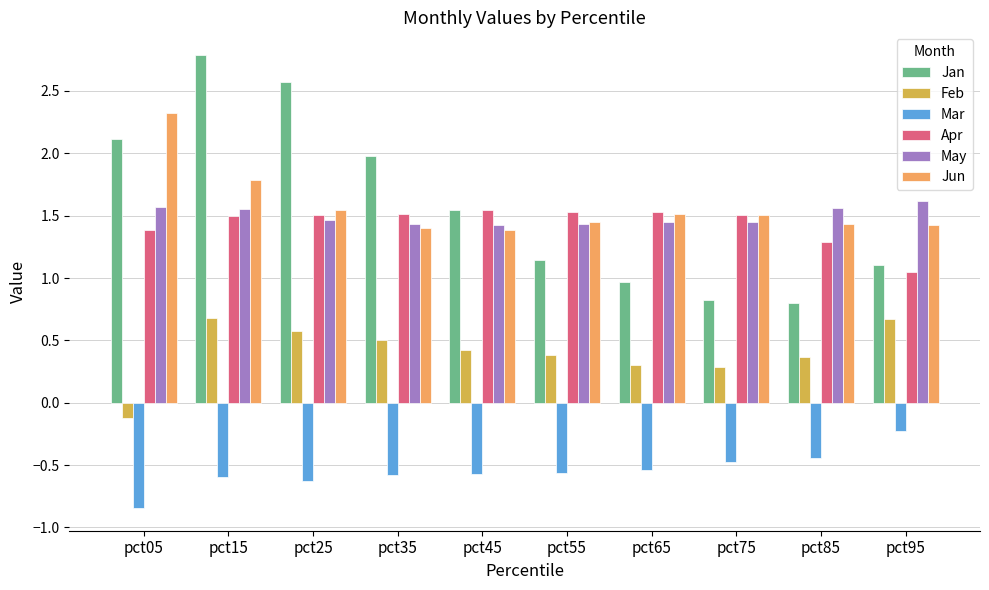

How many groups of bars are there?

10